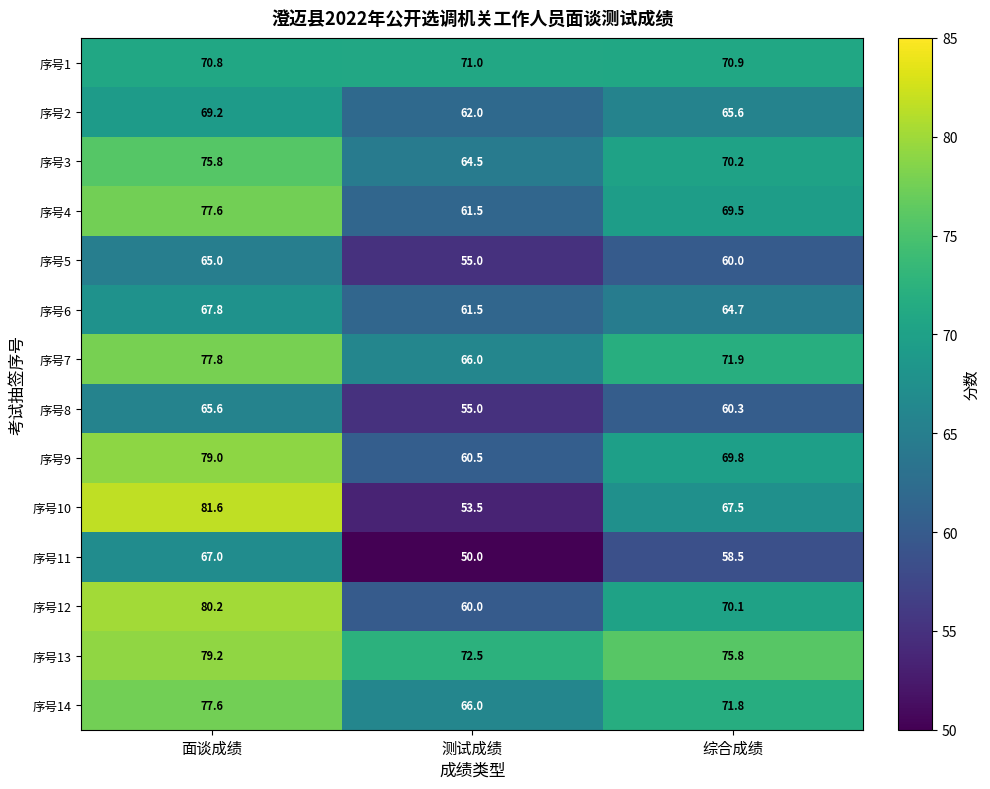

What is the approximate value of 序号2 at 综合成绩?

65.6